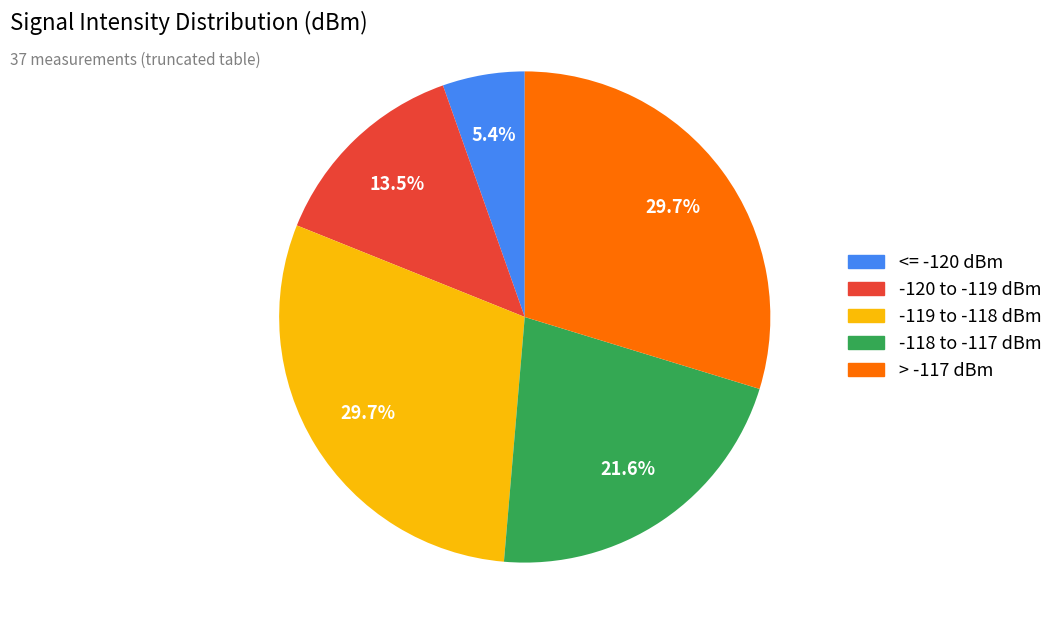

Is there a majority slice in this chart?

No